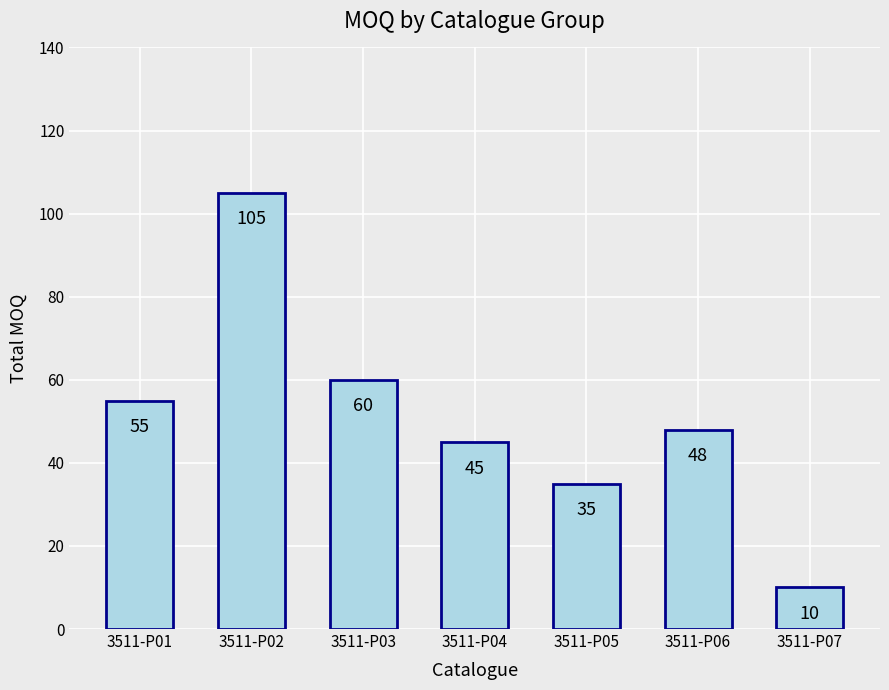

What is the value of the 4th bar from the left?

45